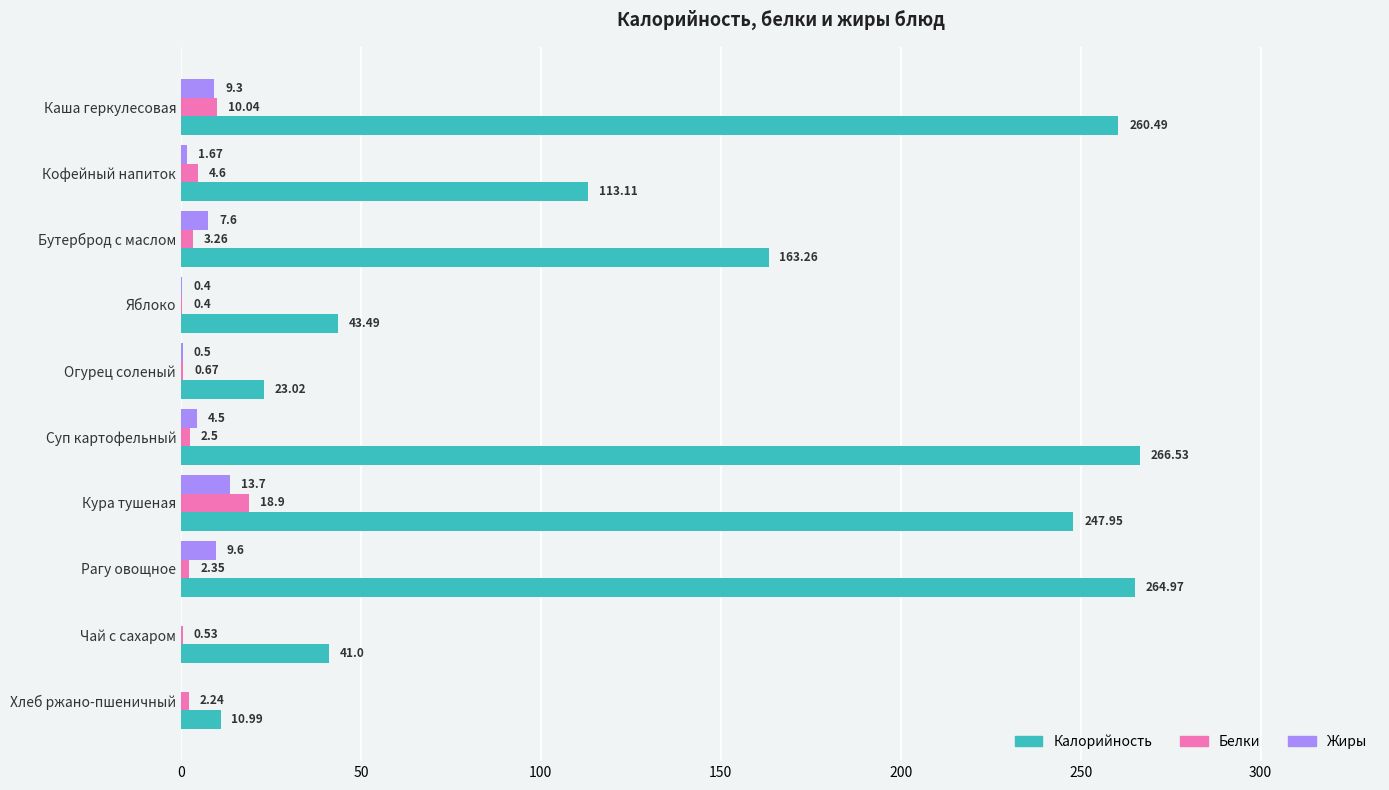

How many series are shown in this chart?

3